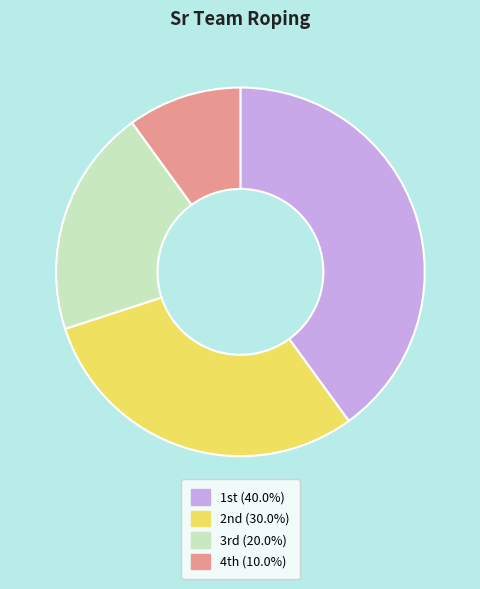

Count the number of slices in the pie.

4